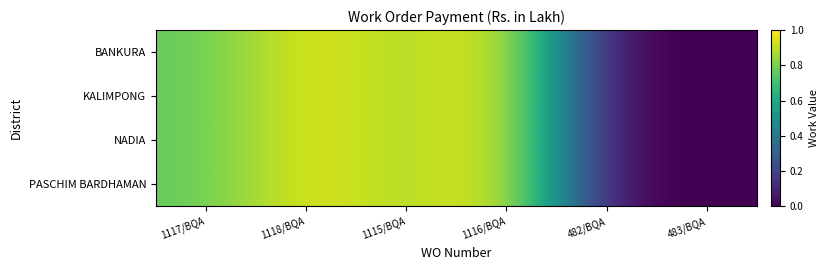

What is the maximum value shown in the chart?

1.0